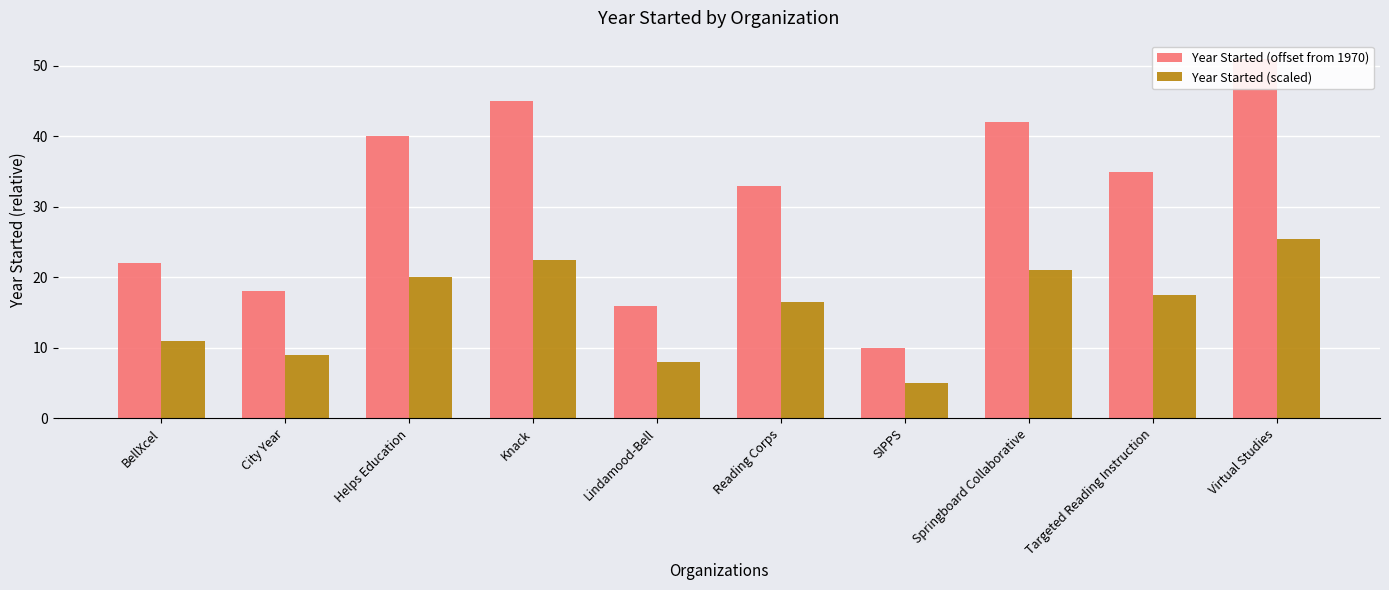

What is the sum of the Year Started (scaled) values at Targeted Reading Instruction and Springboard Collaborative?

38.5